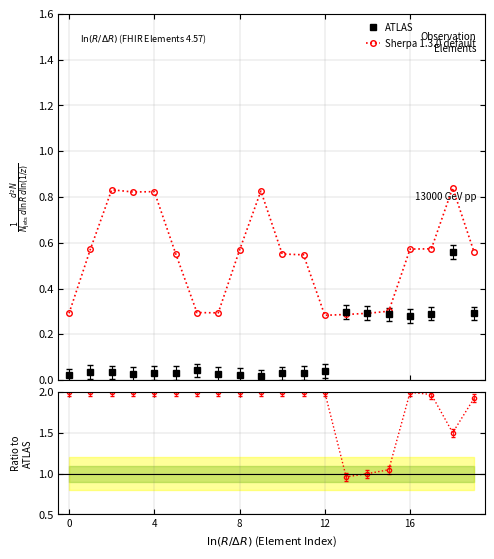

True or false: Sherpa 1.3.0 default has more than 0 interior local peaks.

True